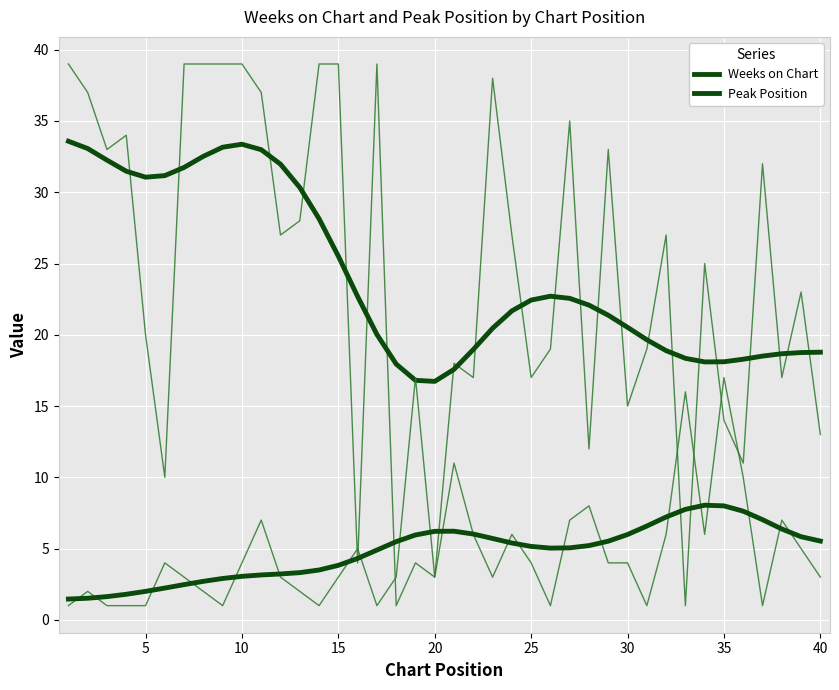

Reading left to right, what are all the values shown in this chart?

Weeks on Chart: 33.6	33.1	32.3	31.5	31.1	31.2	31.7	32.5	33.2	33.4	33.0	32.0	30.3	28.1	25.5	22.7	20.0	17.9	16.8	16.7	17.6	19.0	20.5	21.7	22.4	22.7	22.6	22.1	21.4	20.5	19.7	18.9	18.3	18.1	18.1	18.3	18.5	18.7	18.8	18.8
Peak Position: 1.5	1.5	1.6	1.8	2.0	2.2	2.5	2.7	2.9	3.1	3.2	3.2	3.3	3.5	3.8	4.3	4.9	5.5	6.0	6.2	6.2	6.0	5.7	5.4	5.2	5.0	5.1	5.2	5.5	6.0	6.6	7.2	7.8	8.0	8.0	7.6	7.0	6.4	5.8	5.5